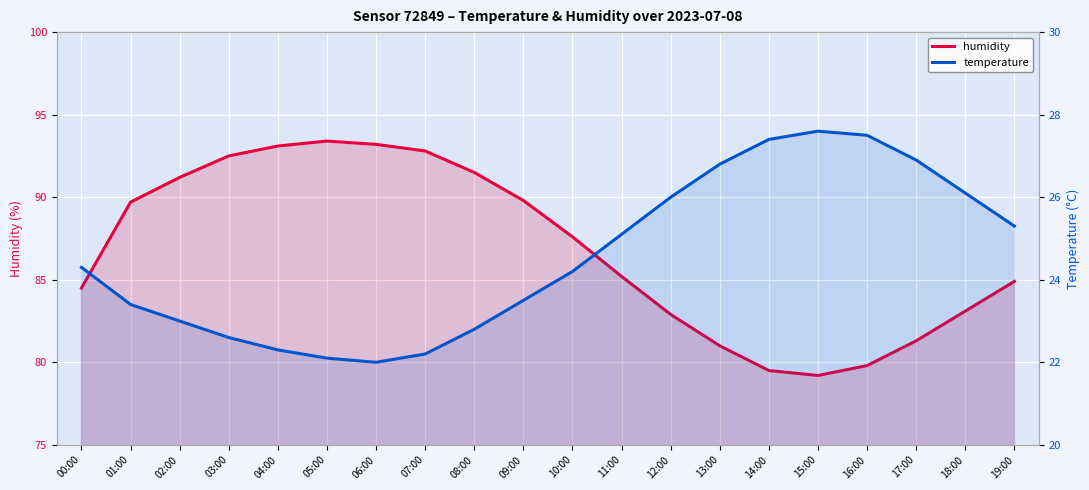

What is the smallest value displayed?

22.0